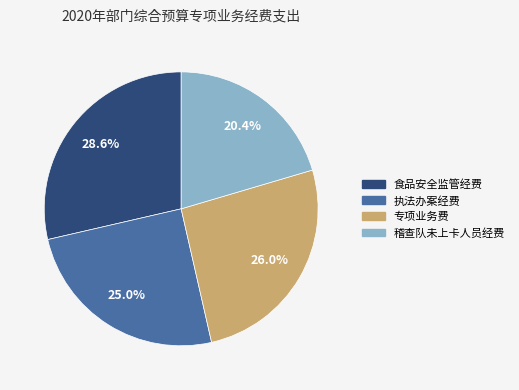

Count the number of slices in the pie.

4